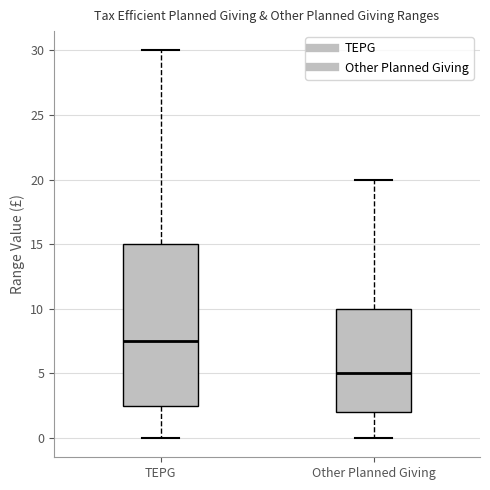

Reading left to right, transcribe this box plot: for each box, give where its median line is, the range the box spans, and where its two whiskers end, as read against the y-axis. The values are not printed on the chart, so give them approximately, as read against the axis.

TEPG: median 7.5, box 2.5 to 15.0, whiskers 0.0 to 30.0
Other Planned Giving: median 5.0, box 2.0 to 10.0, whiskers 0.0 to 20.0